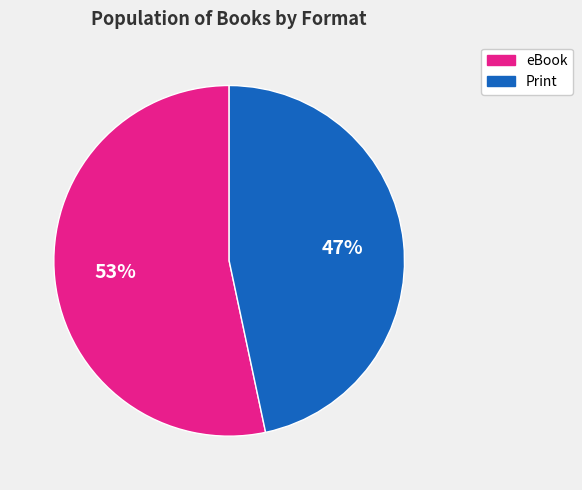

Approximately how many times larger is the value at eBook compared to Print?

1.1